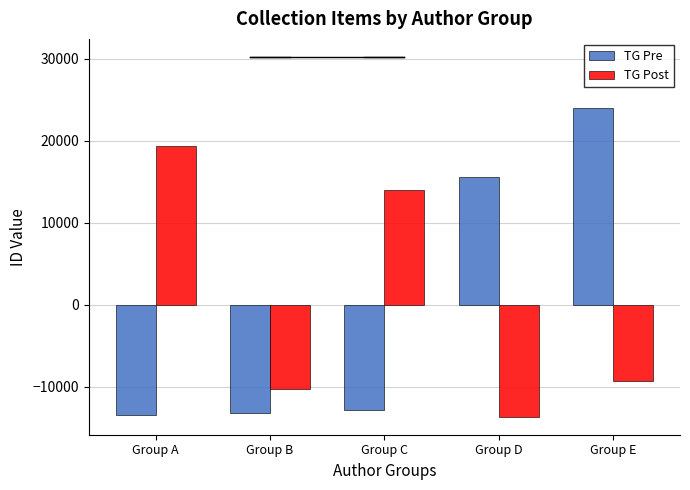

Reading left to right, extract all data points from this chart.

TG Pre: Group A=-13420.4	Group B=-13159.4	Group C=-12898.4	Group D=15523.6	Group E=23954.6
TG Post: Group A=19349.4	Group B=-10345.6	Group C=13977.4	Group D=-13666.6	Group E=-9314.6